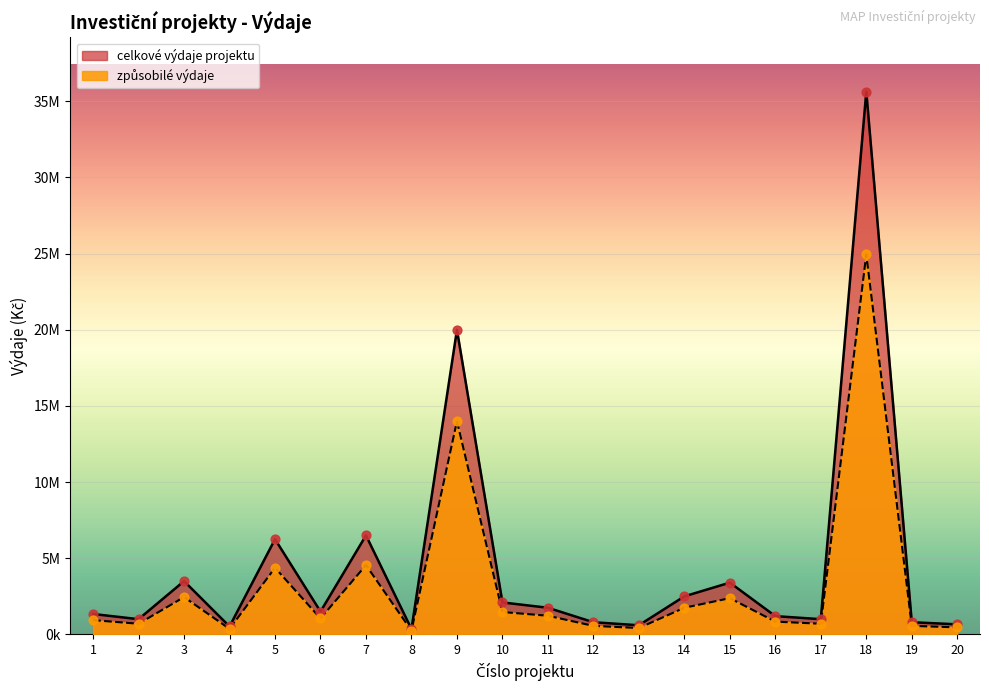

At how many categories does at least one series exceed 28507440?

1